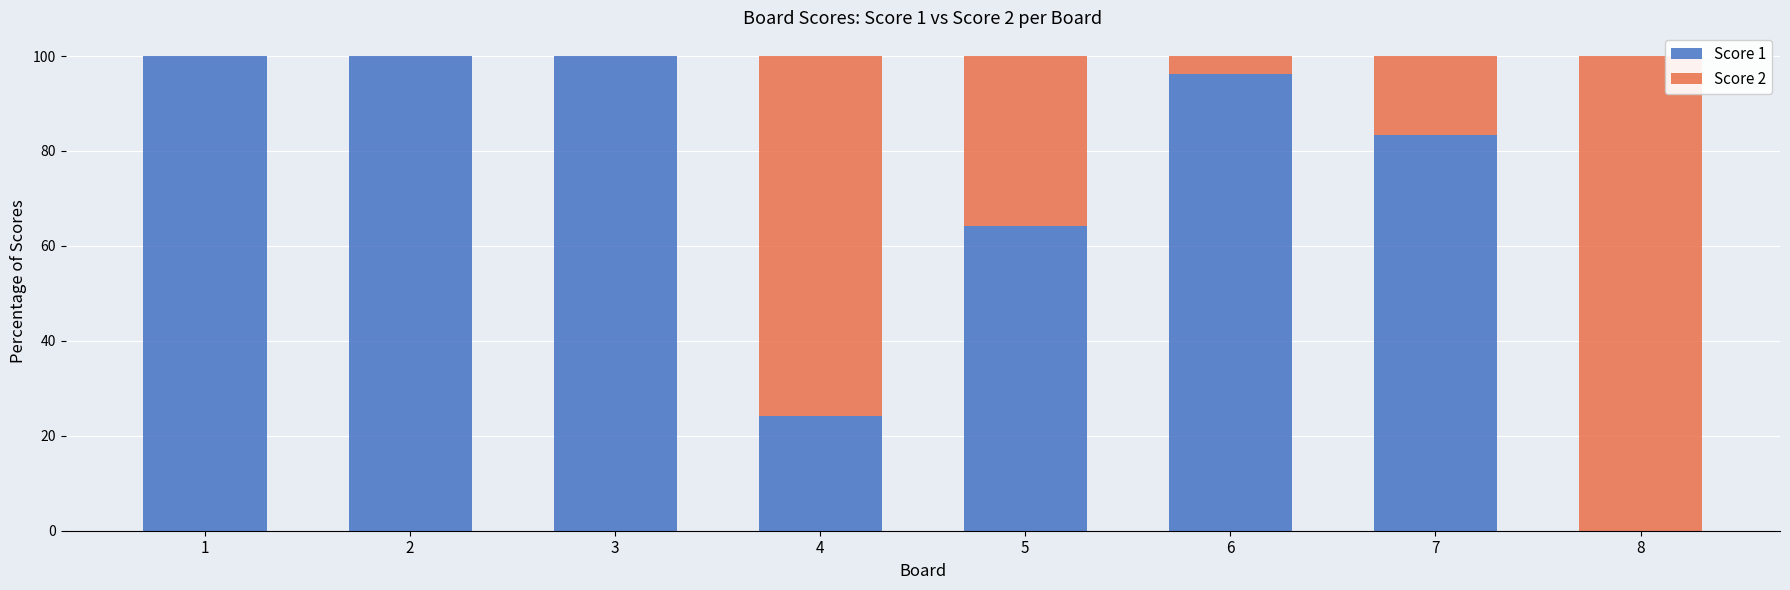

How many values in the Score 1 series exceed 96?

4